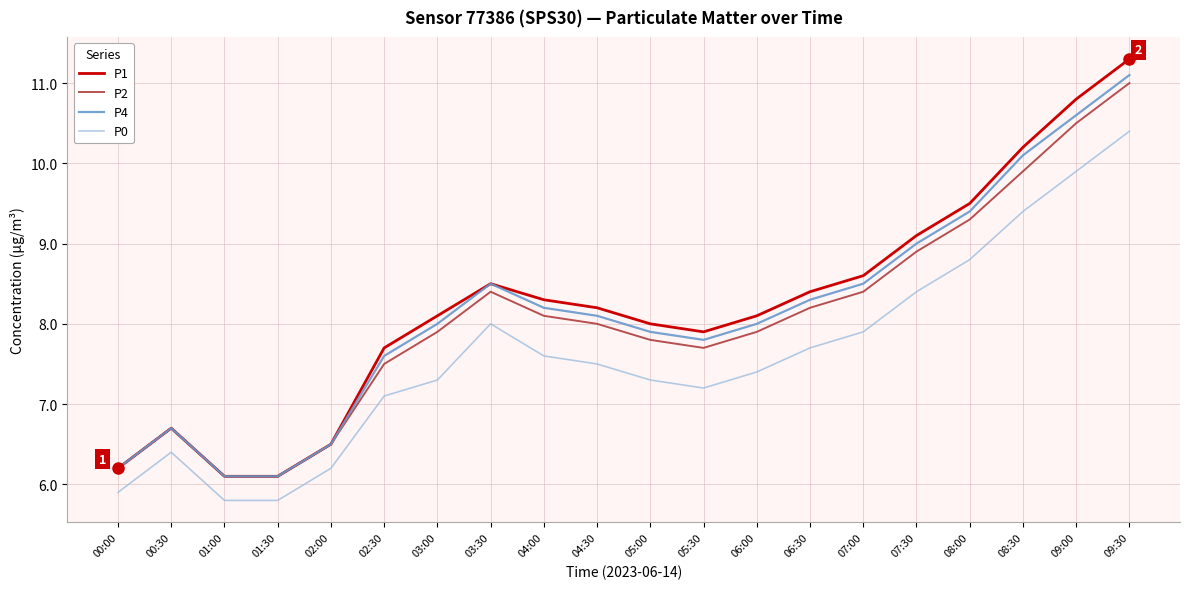

What is the highest value of the P4 series?

11.1